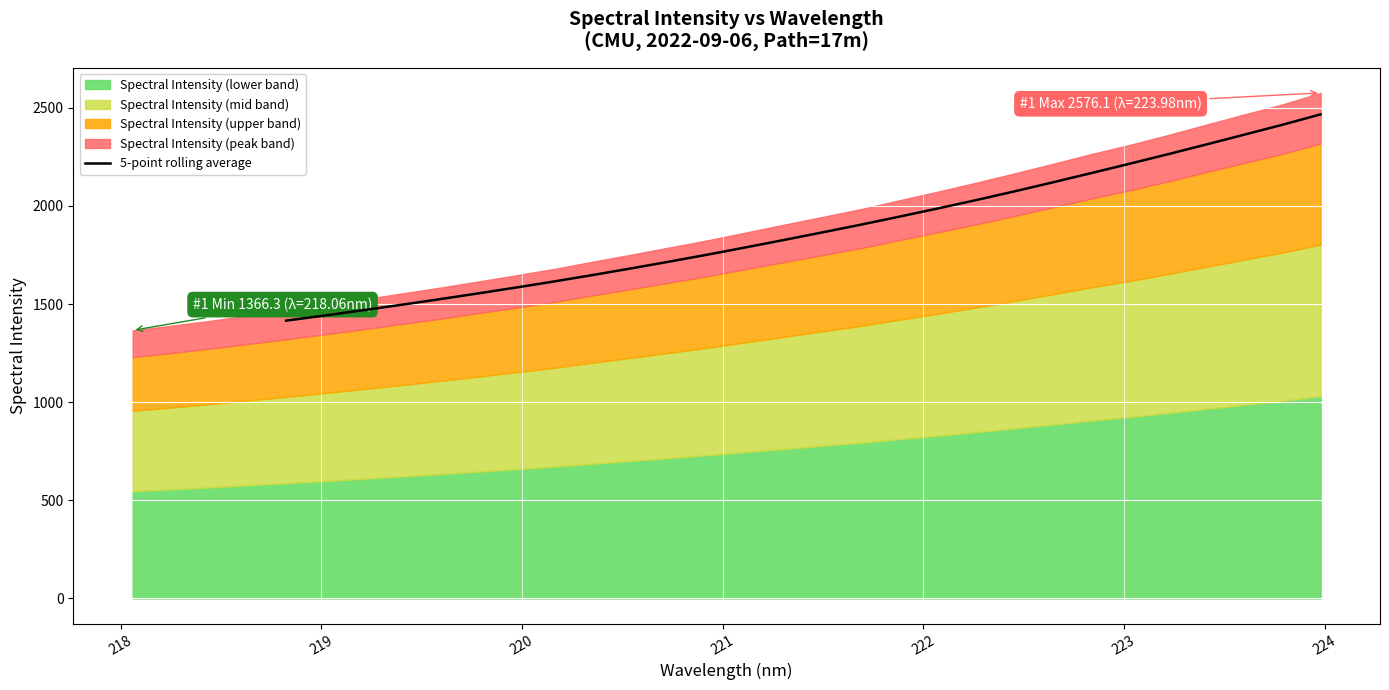

What is the maximum value for 5-point rolling average?

2466.7